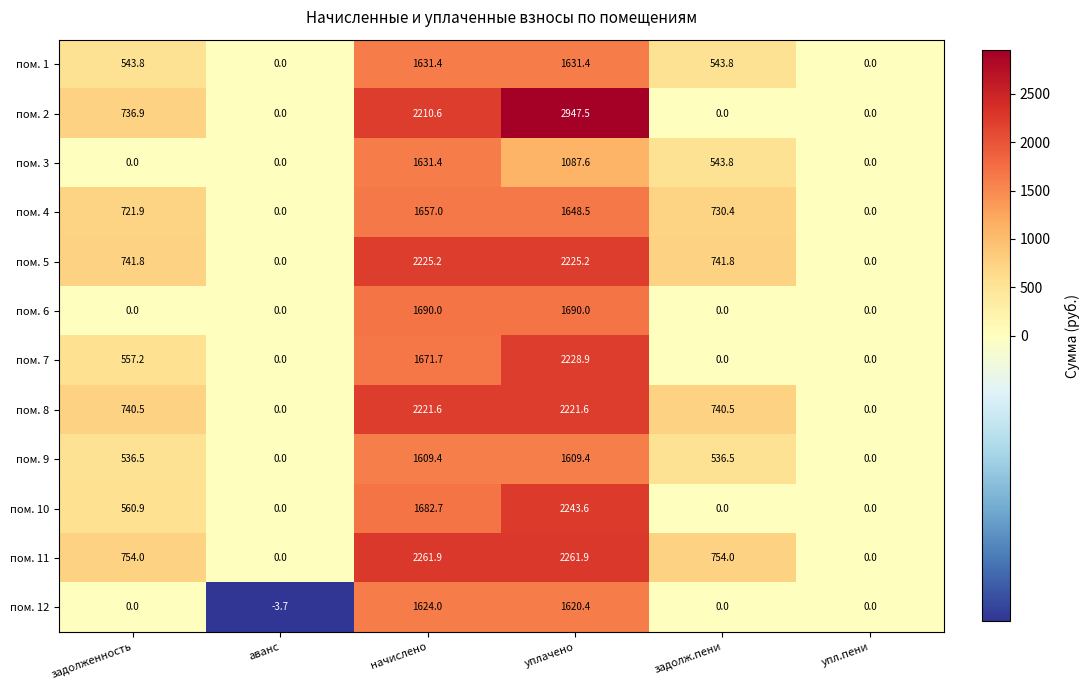

What is the difference between the second highest and minimum values in the пом. 10 series?

1682.7